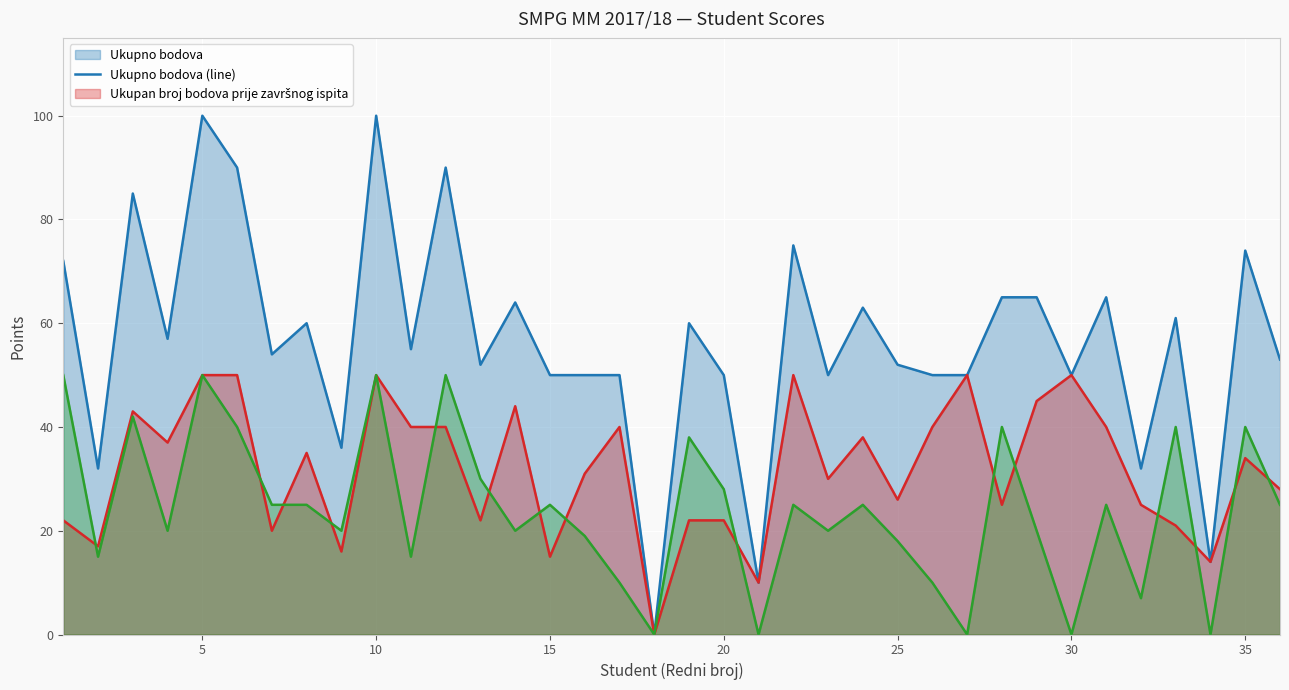

What is the greatest value displayed?

100